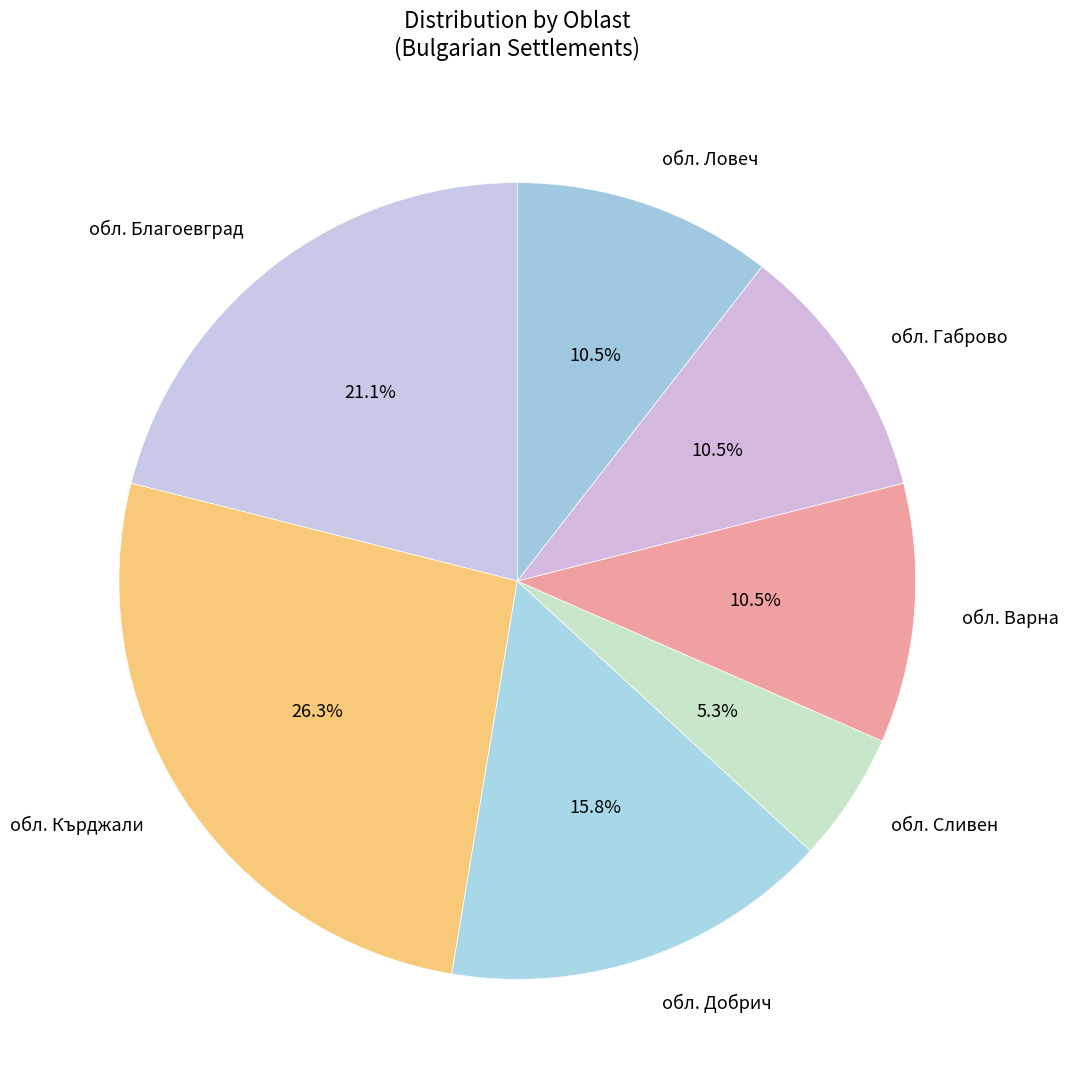

What percentage is NOT represented by обл. Благоевград?

78.9%